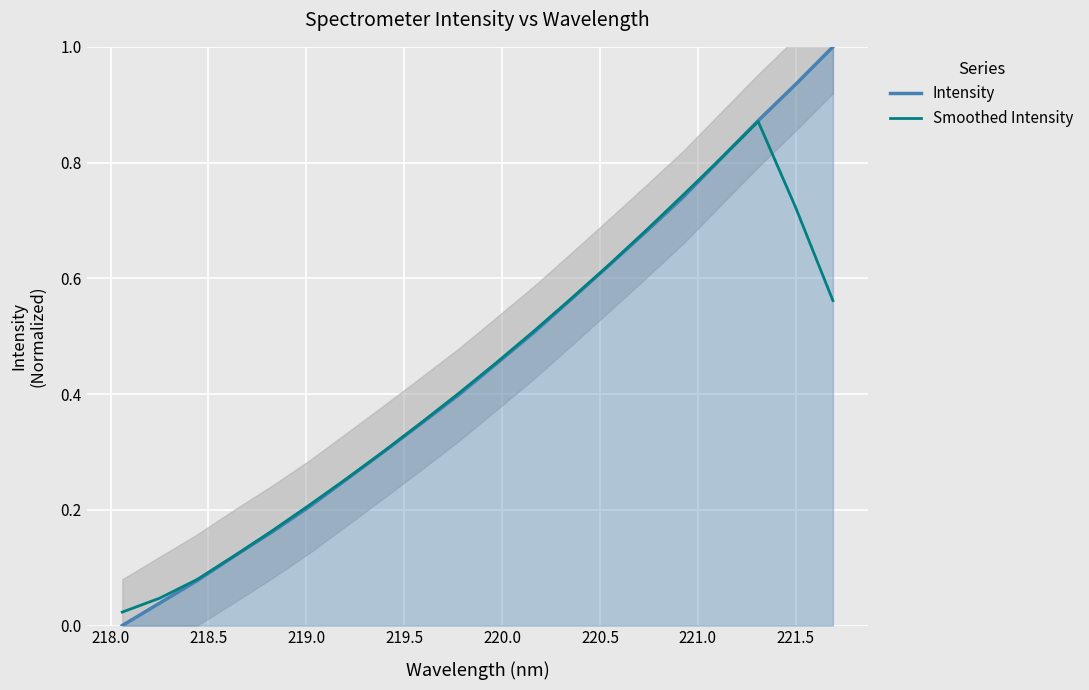

What is the sum of all Intensity values?

9.1